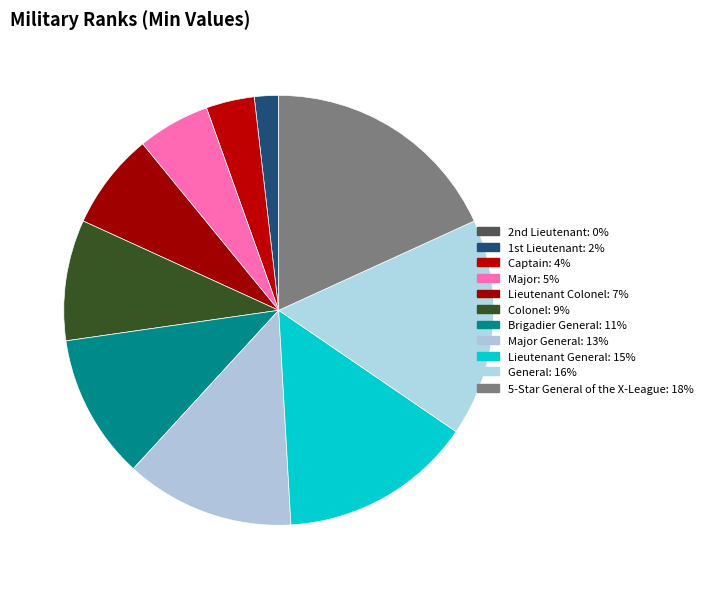

Which category has the smallest portion of the pie?

2nd Lieutenant